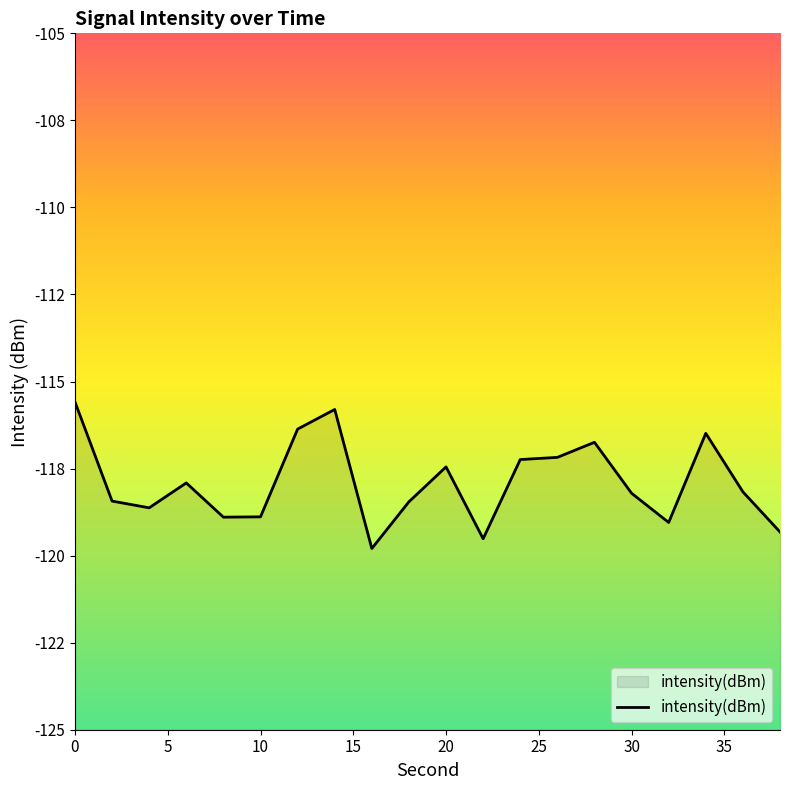

What is the value of the 19th point from the left?

-118.2